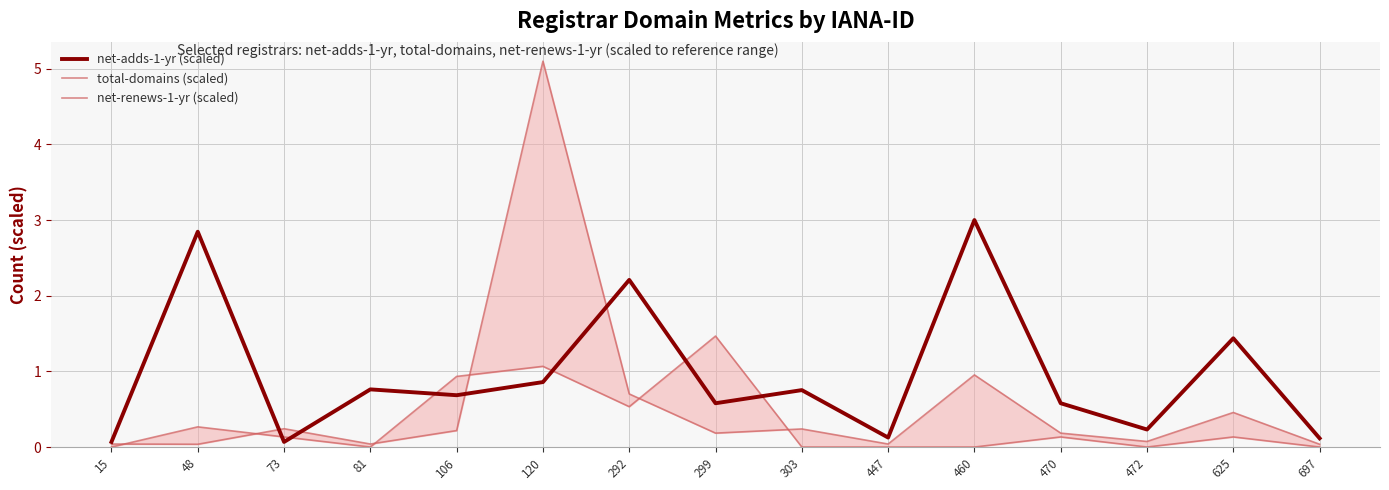

Between 120 and 447, which series saw the biggest shift?

total-domains (scaled)